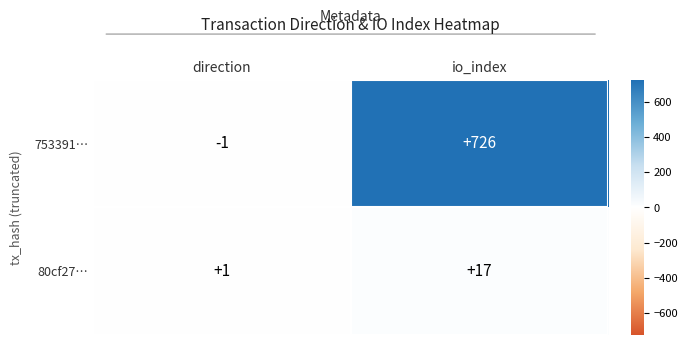

Reading left to right, what are all the values shown in this chart?

753391…: -1	726
80cf27…: 1	17